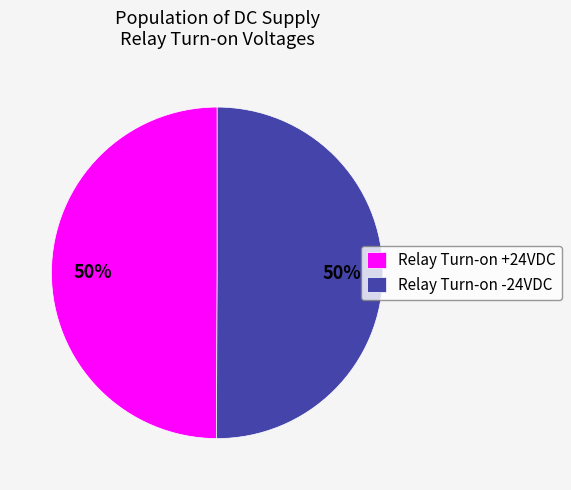

What percentage is the Relay Turn-on -24VDC slice, to the nearest percent?

50%